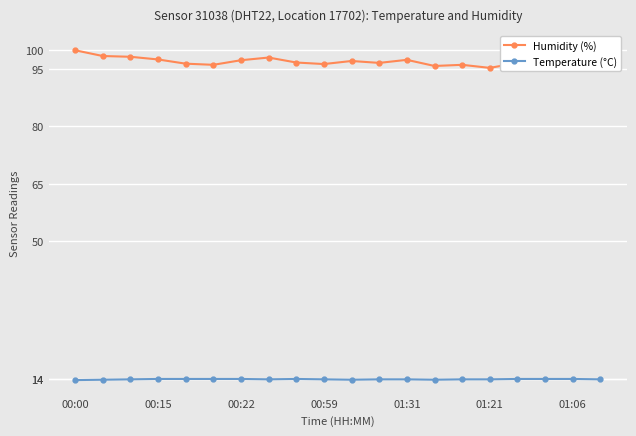

True or false: Humidity (%) and Temperature (°C) cross at least once.

False